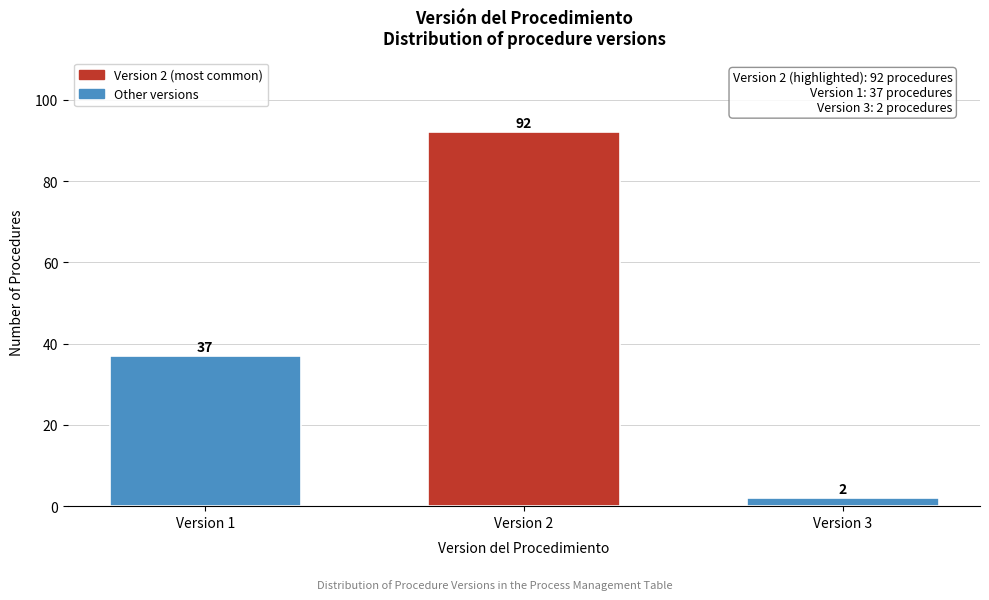

Reading right to left, extract all data points from this chart.

2	92	37